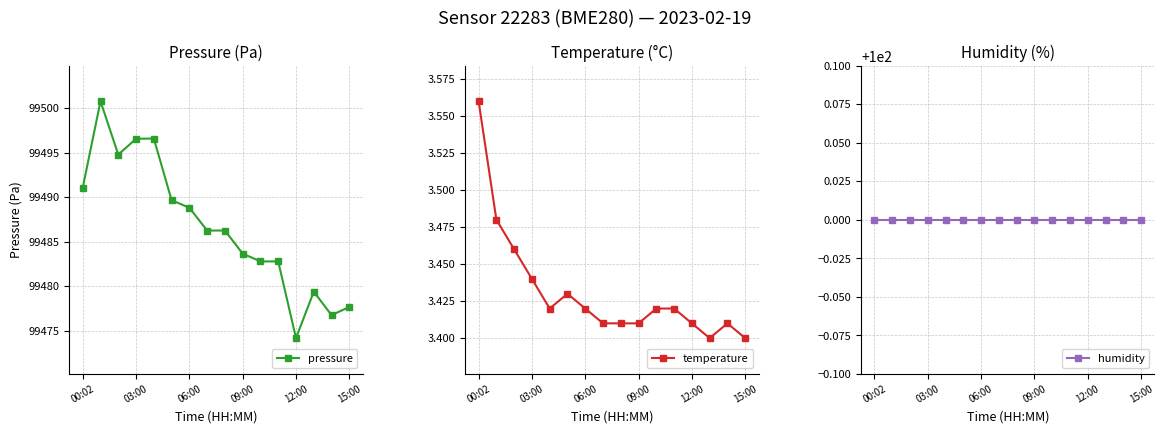

The temperature series shows 4.8 at 09:00. True or false?

False